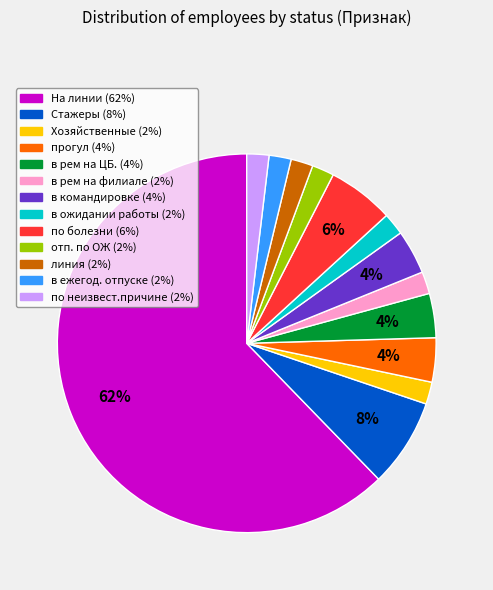

Is it true that в рем на филиале is 2% of the pie?

True